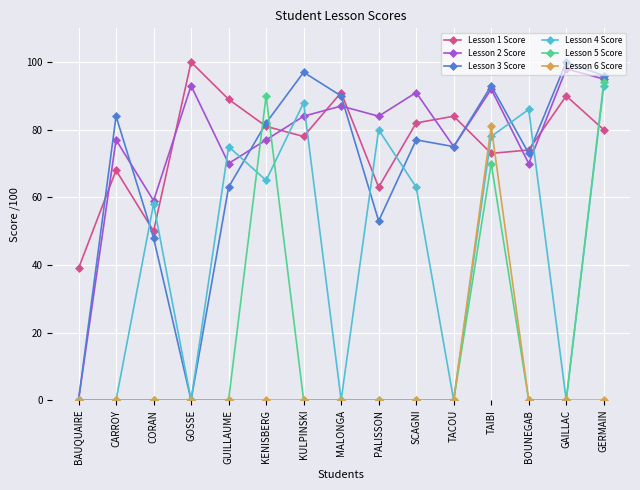

Which series ends up on top after the final intersection of Lesson 6 Score and Lesson 4 Score?

Lesson 4 Score